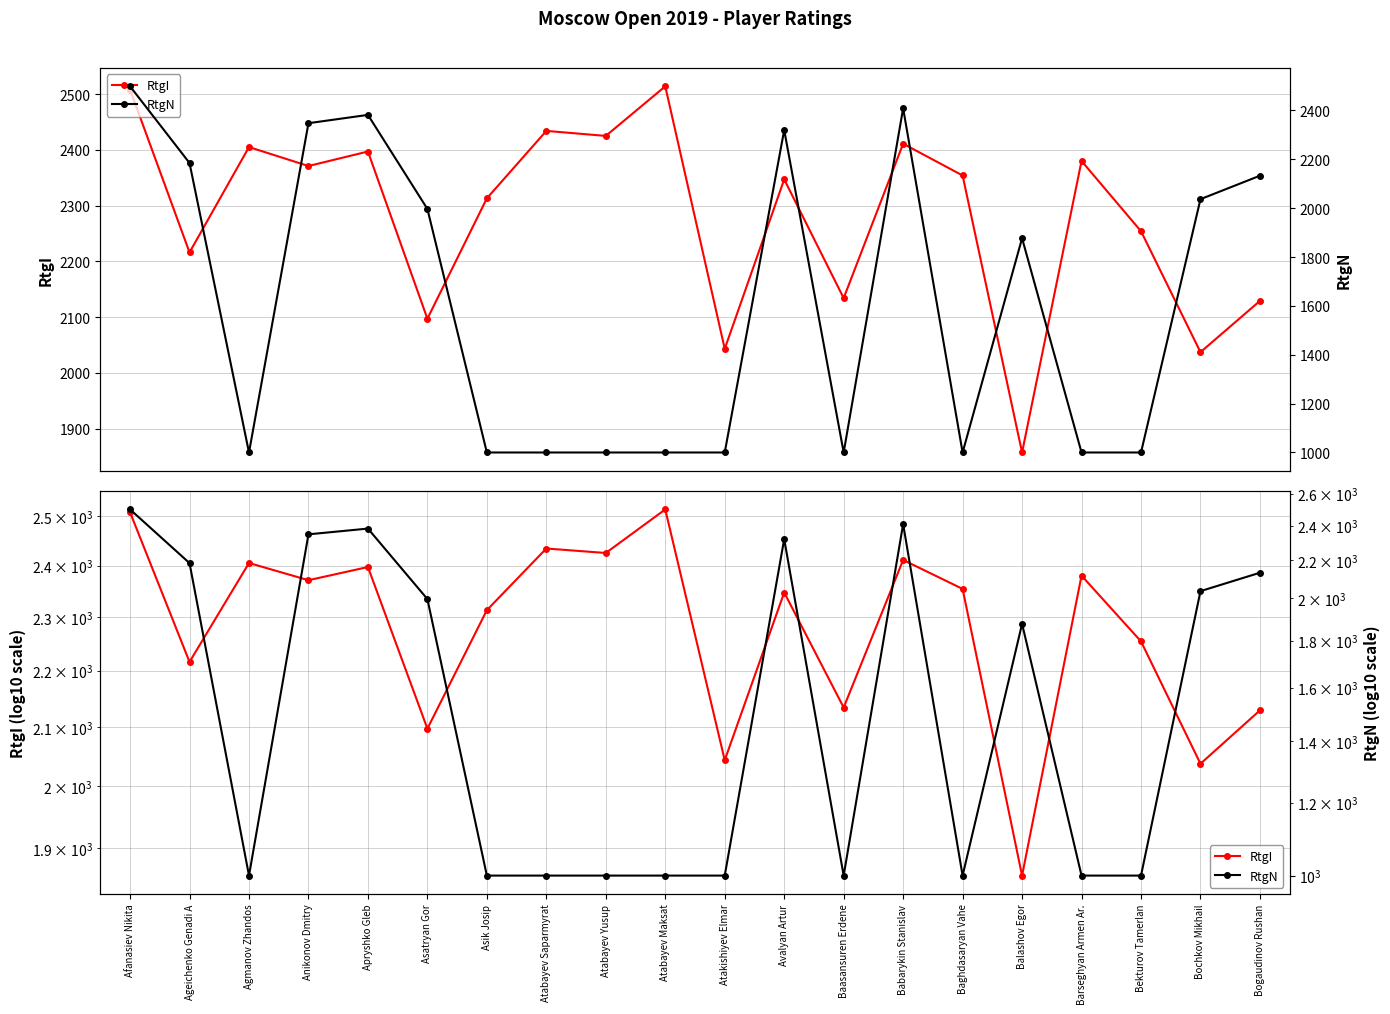

Between Atabayev Yusup and Avalyan Artur, which series saw the biggest shift?

RtgN